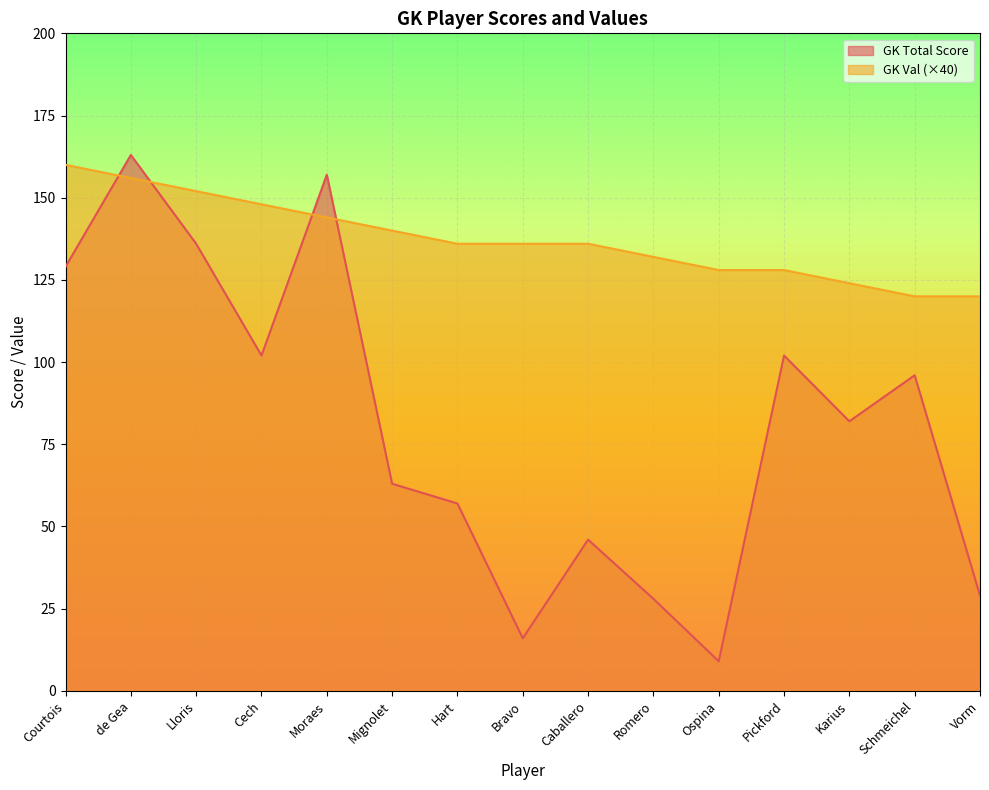

Reading left to right, transcribe all the data shown in this chart.

GK Total Score: 129	163	136	102	157	63	57	16	46	28	9	102	82	96	29
GK Val: 160	156	152	148	144	140	136	136	136	132	128	128	124	120	120